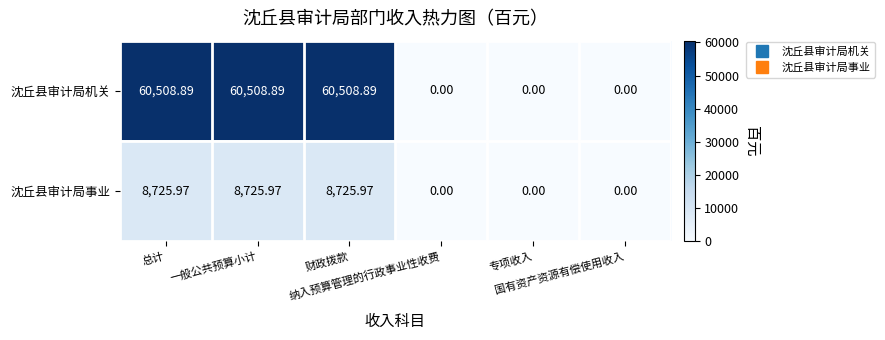

List the series in order of their peak value, lowest first.

沈丘县审计局事业, 沈丘县审计局机关